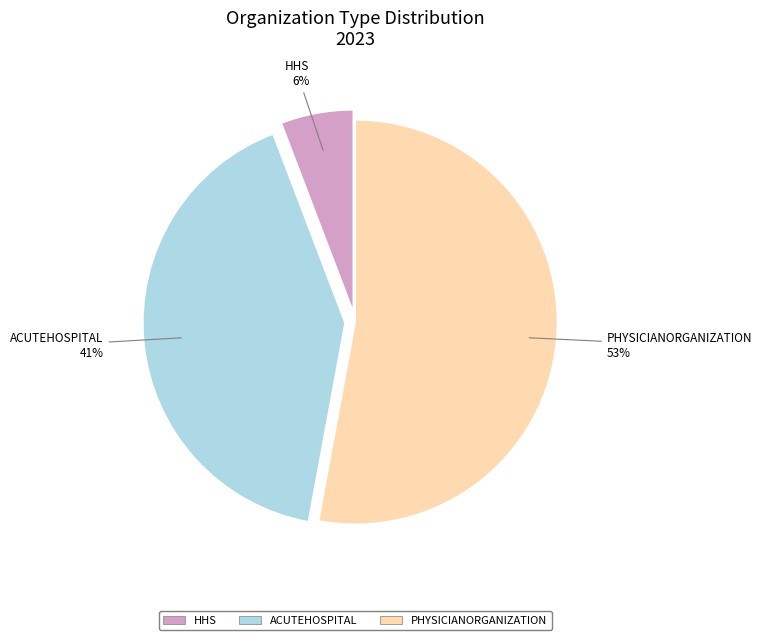

To the nearest percent, what is the average slice percentage?

33%